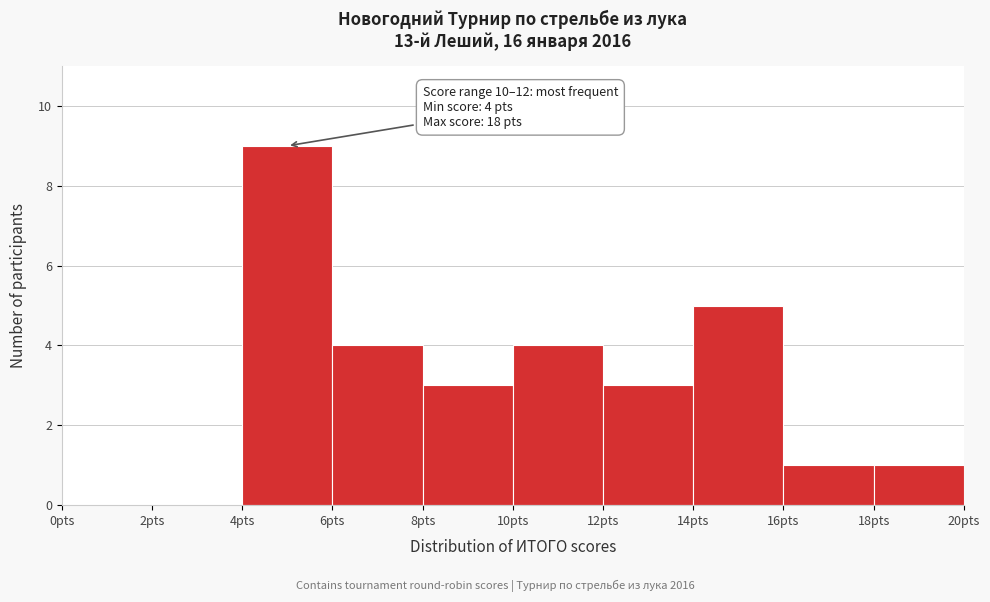

Which range on the x-axis has the tallest bar?

4 to 6